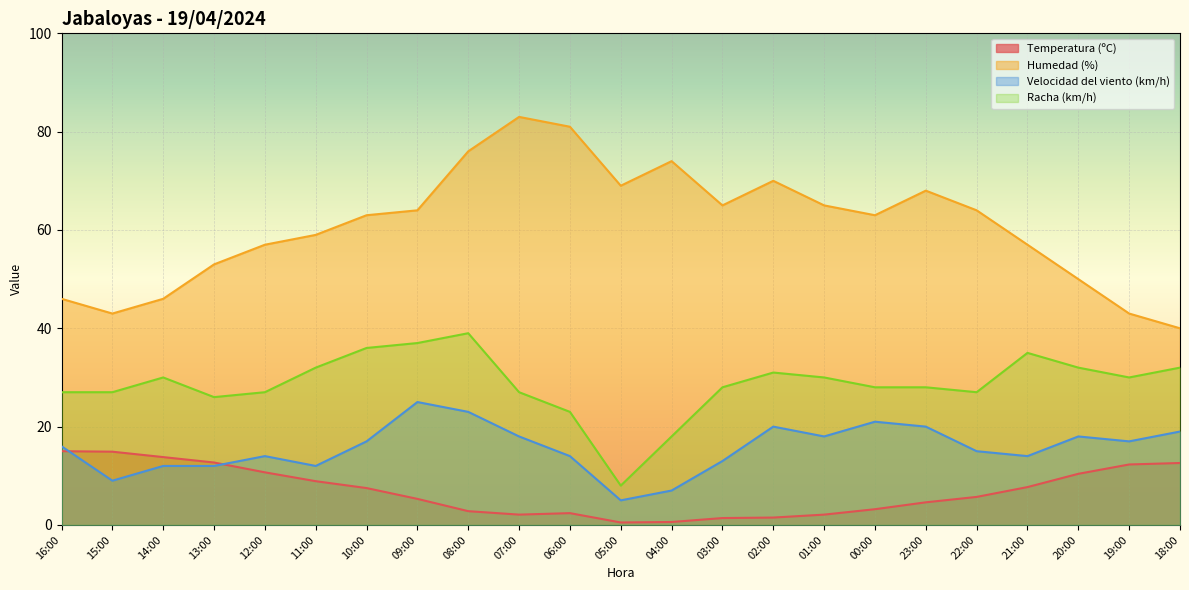

True or false: Humedad (%) and Velocidad del viento (km/h) intersect in this chart.

False